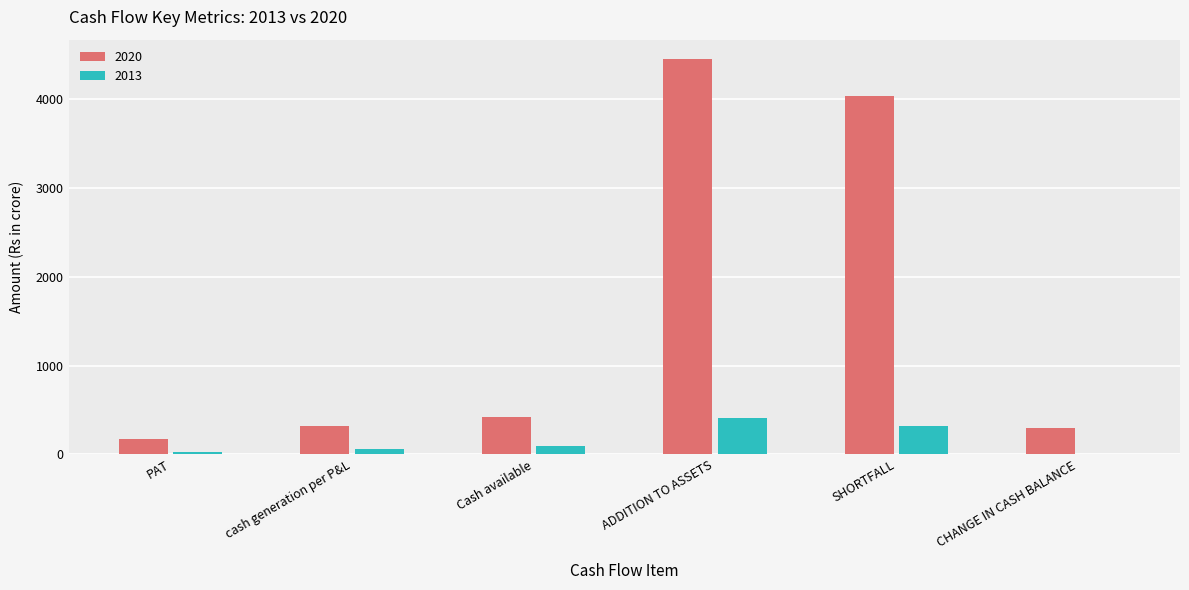

What is the sum of the 2013 values at SHORTFALL and PAT?

343.0